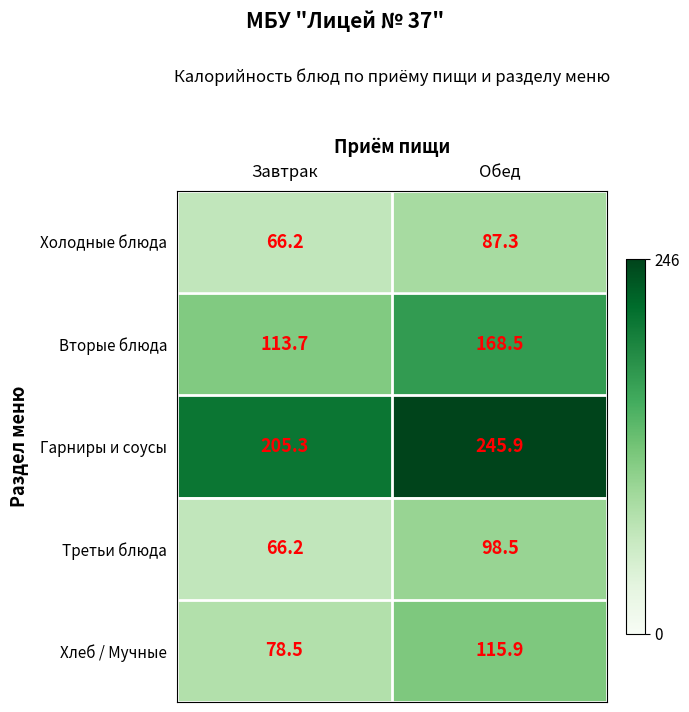

What is the total value across all series at Обед?

716.1